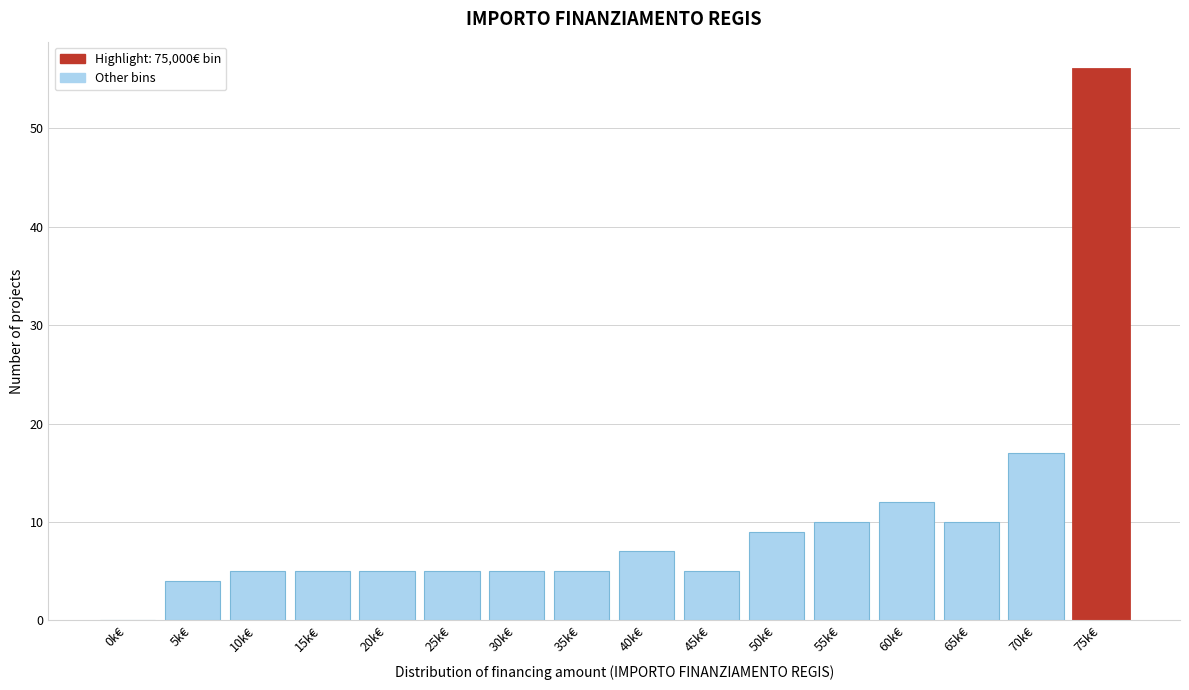

Reading right to left, transcribe all the data shown in this chart.

75k€=56	70k€=17	65k€=10	60k€=12	55k€=10	50k€=9	45k€=5	40k€=7	35k€=5	30k€=5	25k€=5	20k€=5	15k€=5	10k€=5	5k€=4	0k€=0